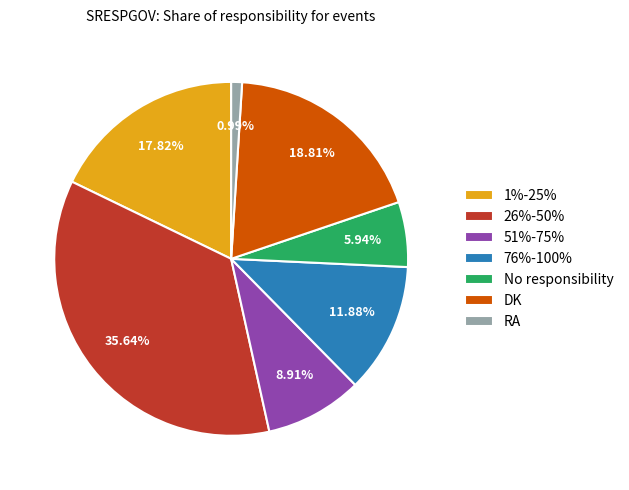

To the nearest percent, what is the combined percentage of No responsibility and 1%-25%?

24%